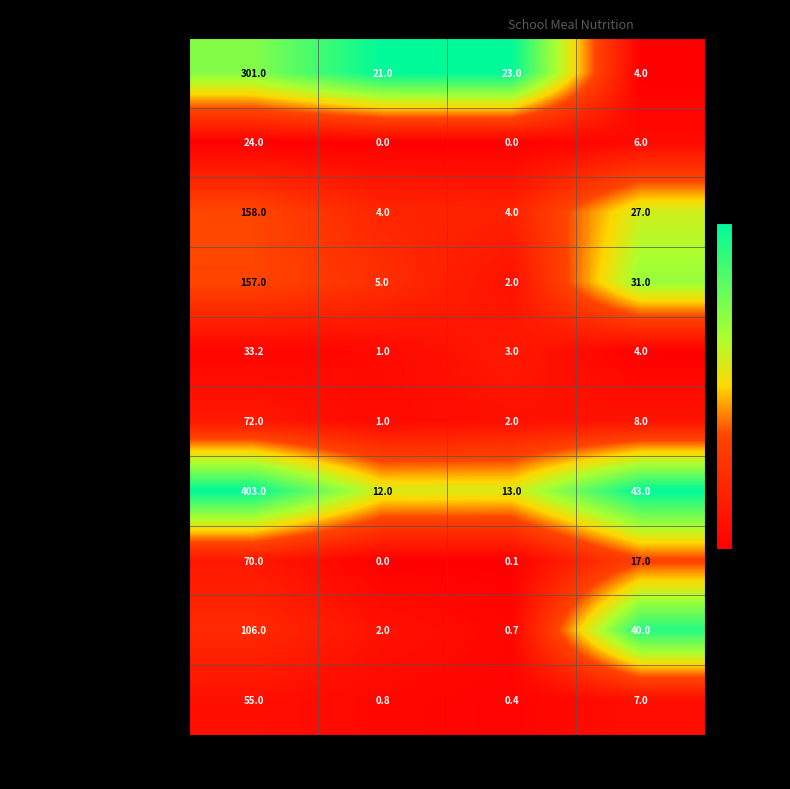

Rank the series by their maximum value, from lowest to highest.

чай, салат Витаминный, кондитерское изделие, компот из плодов сушеных, щи из свежей капусты, хлеб ржаной, хлеб из пшеничной муки, булочка с изюмом, омлет, плов из курицы